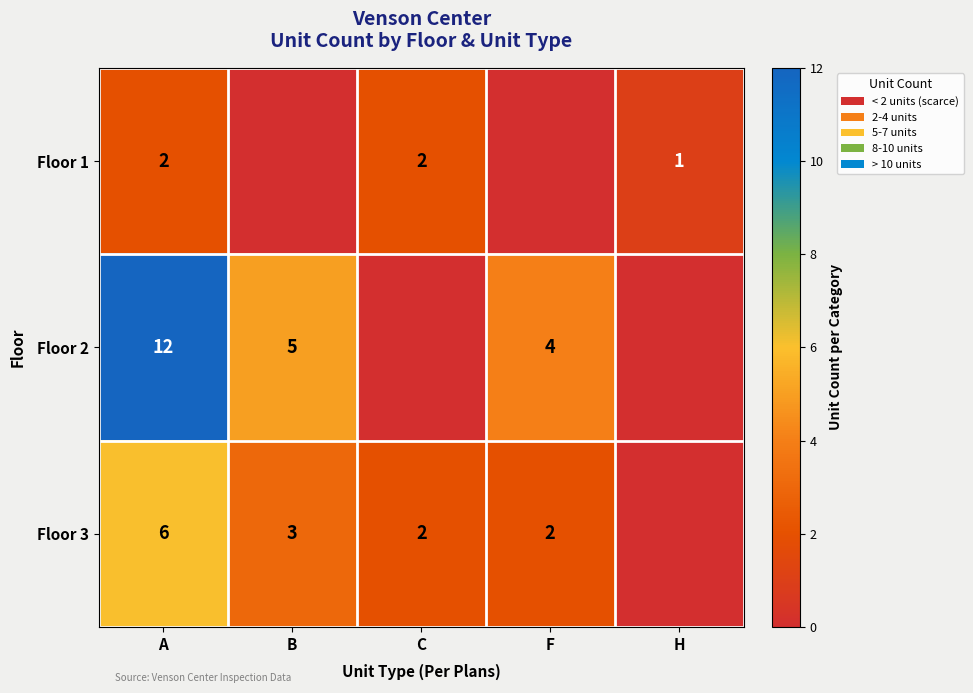

Is the value of Floor 2 at A greater than the value of Floor 1 at C?

Yes